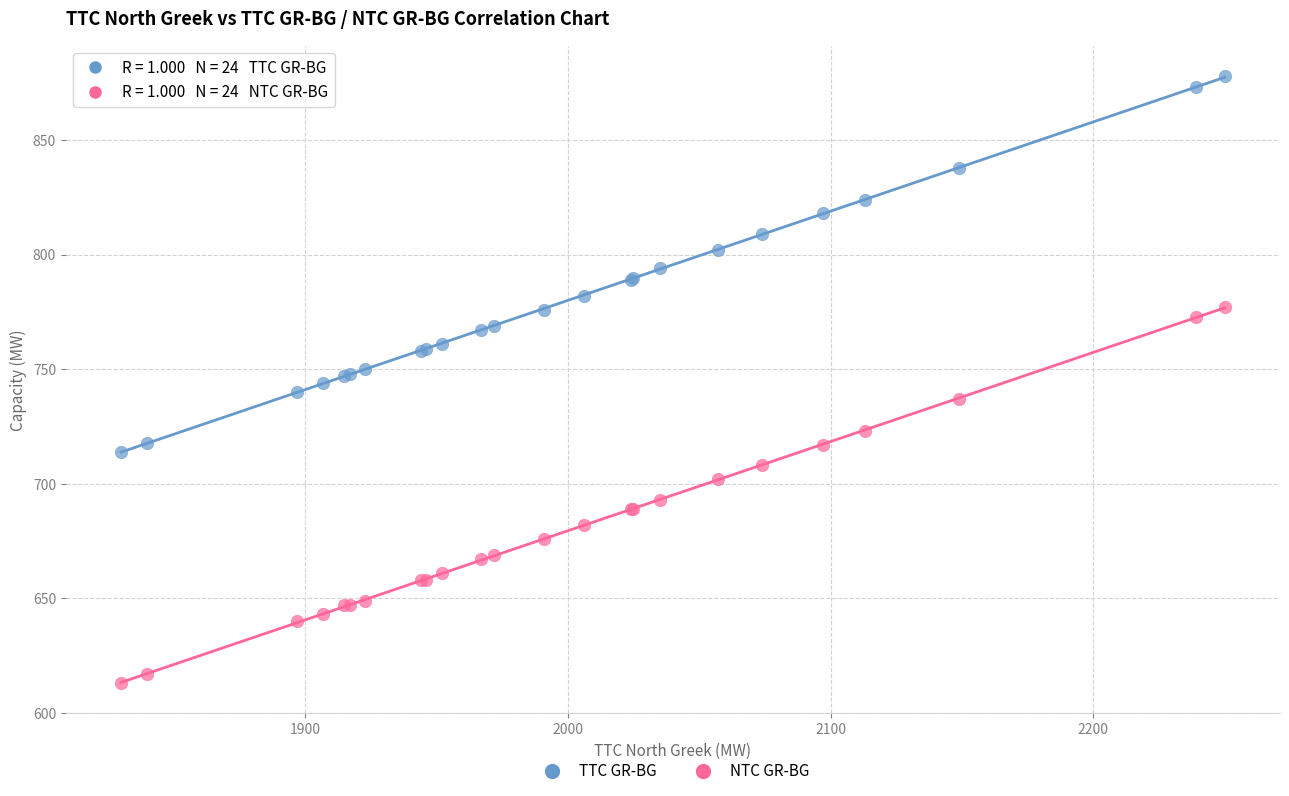

Which series contains the lowest Y value?

NTC GR-BG